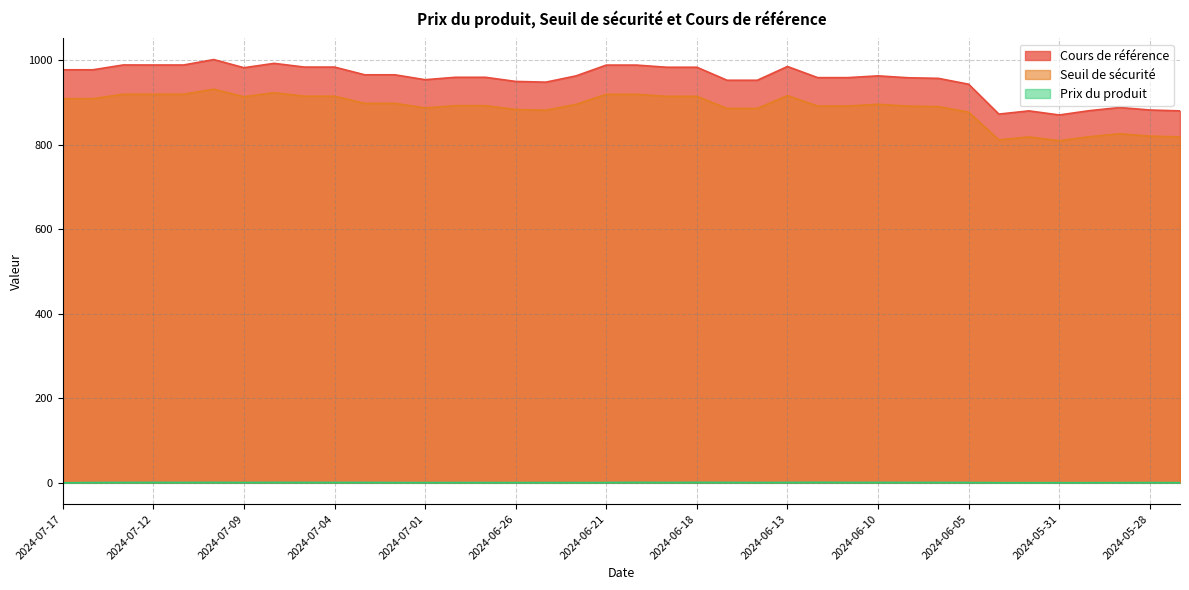

Reading left to right, list all the values displayed in this chart.

Cours de référence: 977.8	977.8	989.2	989.1	989.1	1002.0	982.7	993.0	984.2	984.2	965.9	965.9	954.3	960.0	960.0	950.2	948.5	963.4	988.9	988.9	983.8	983.8	953.0	953.0	985.6	959.2	959.2	963.4	958.9	957.5	943.6	872.9	880.5	870.8	881.0	888.5	882.6	880.5
Seuil de sécurité: 909.4	909.4	920.0	919.9	919.9	931.9	913.9	923.5	915.3	915.3	898.3	898.3	887.5	892.8	892.8	883.7	882.1	896.0	919.7	919.7	914.9	914.9	886.3	886.3	916.6	892.1	892.1	896.0	891.8	890.5	877.5	811.8	818.9	809.8	819.3	826.3	820.8	818.9
Prix du produit: 0.1	0.7	0.8	1.0	0.8	1.0	0.8	1.0	0.9	0.9	0.9	0.7	0.6	0.7	0.7	0.6	0.6	0.6	0.7	1.1	0.8	1.1	0.9	0.8	0.9	1.2	0.9	0.9	0.9	0.9	0.8	0.4	0.4	0.4	0.4	0.5	0.5	0.5